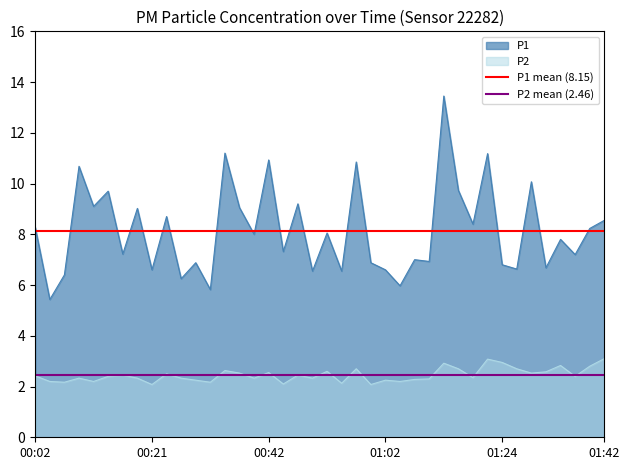

The value of P1 at 01:02 is 6.6. True or false?

True